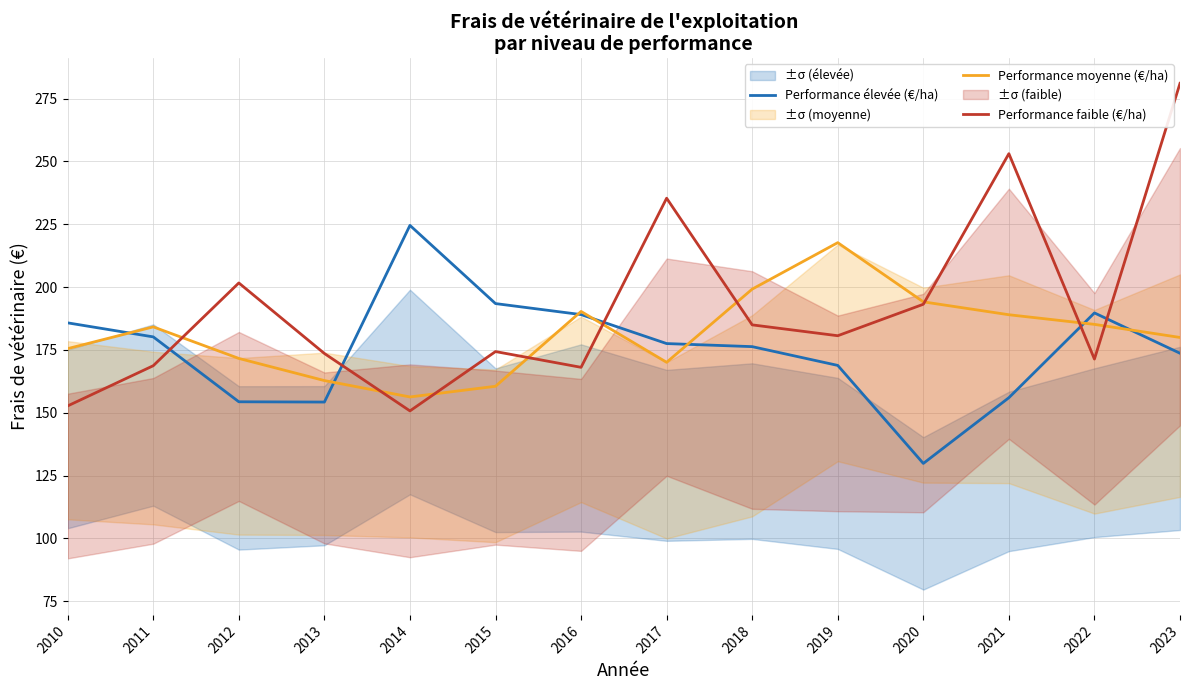

Which series changed the most between 2020 and 2023?

Performance faible (€/ha)